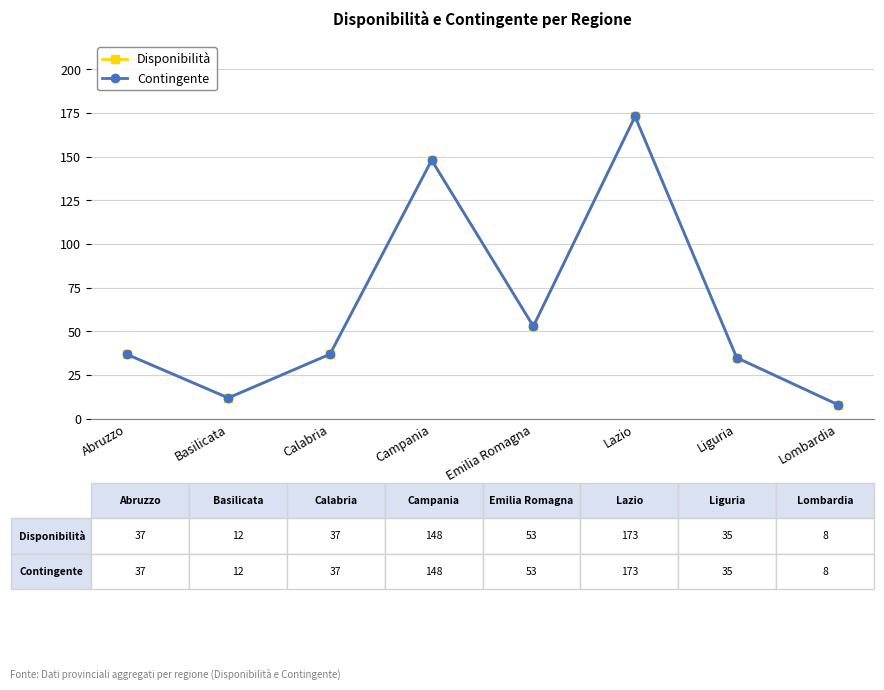

Does the chart have visible grid lines?

Yes